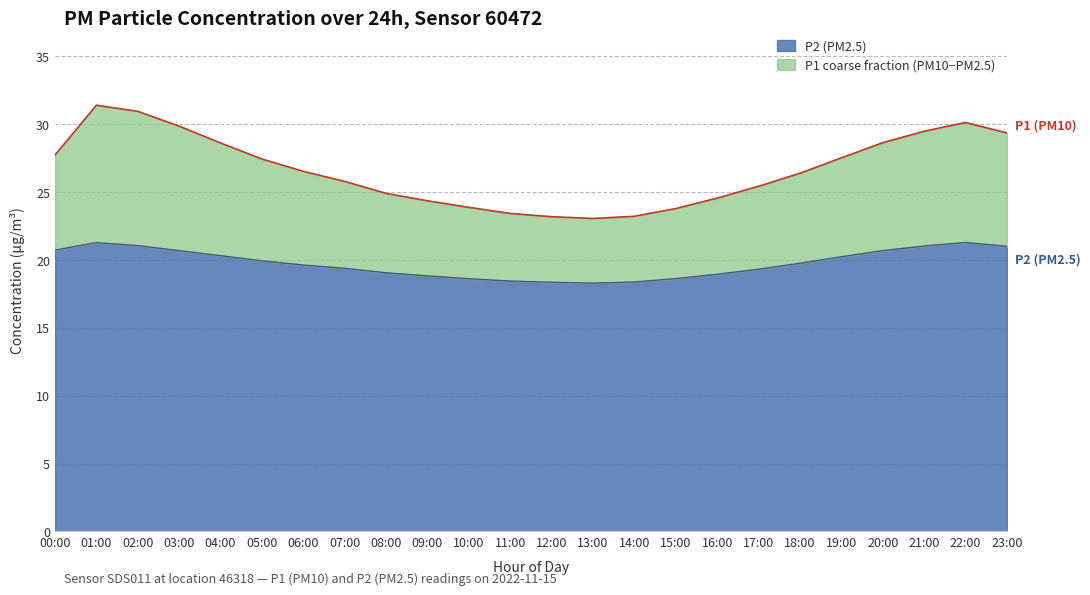

Does the chart display data point markers on the line(s)?

No